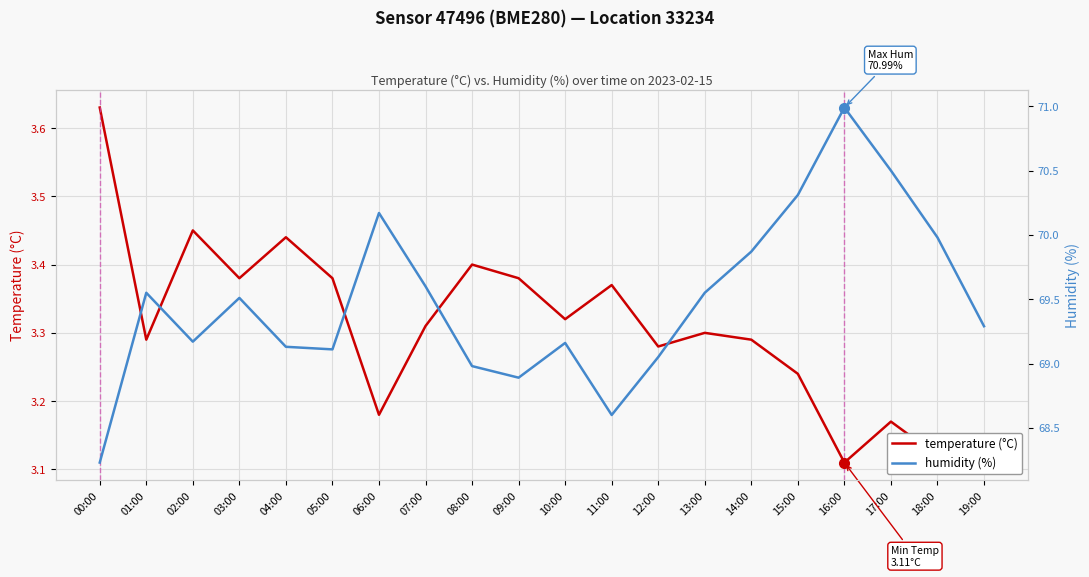

Count the number of data series in this chart.

2